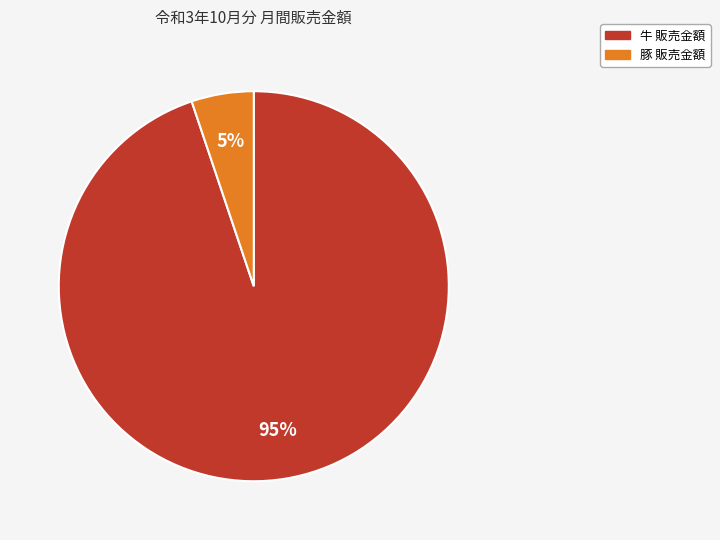

To the nearest percent, what is the average slice percentage?

50%